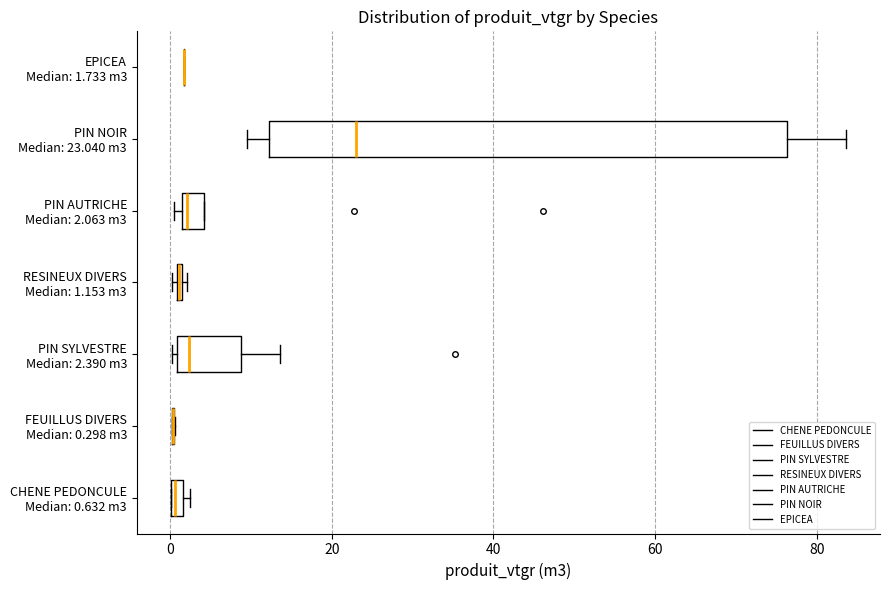

Where is the left edge of the box for PIN AUTRICHE Median: 2.063 m3 on the x-axis? The values are not printed on the chart, so give them approximately, as read against the axis.

2